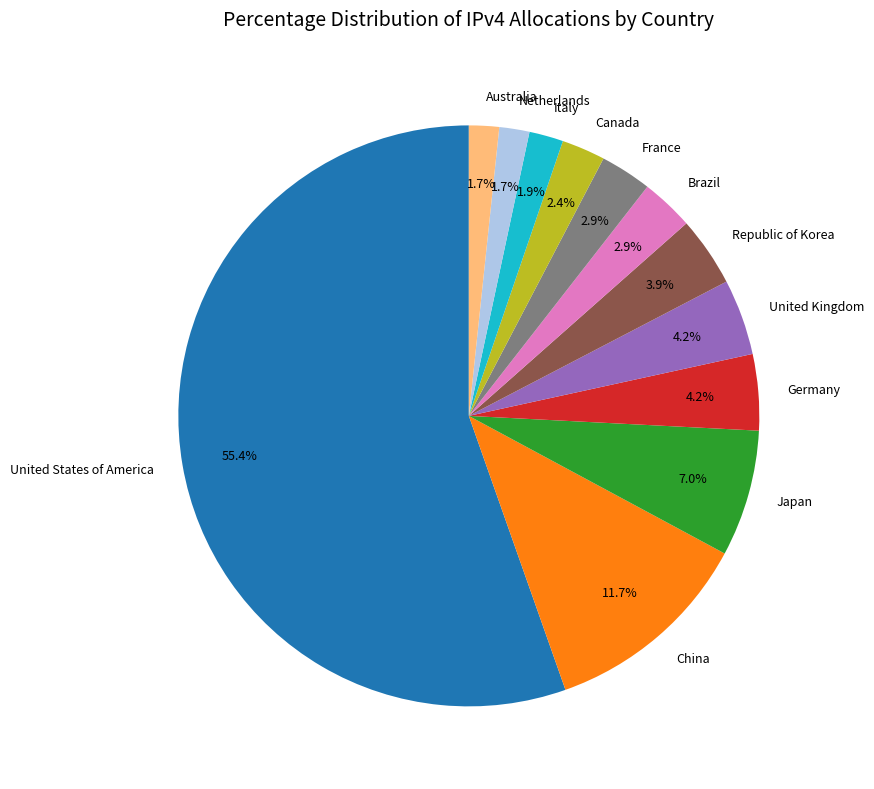

Which slice is the largest?

United States of America